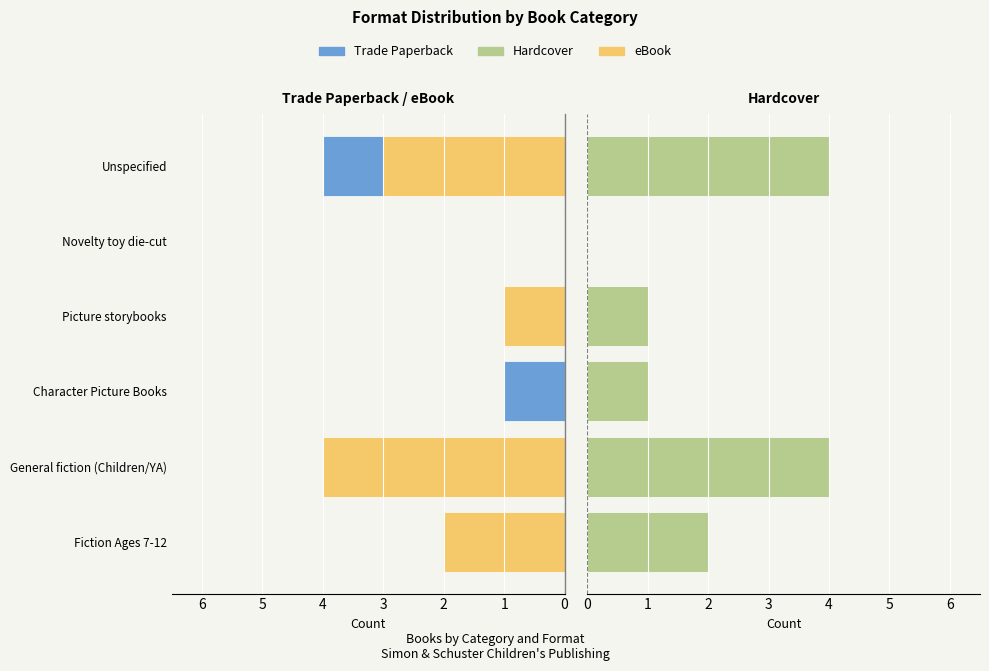

What is the difference between the maximum and minimum values in the eBook series?

4